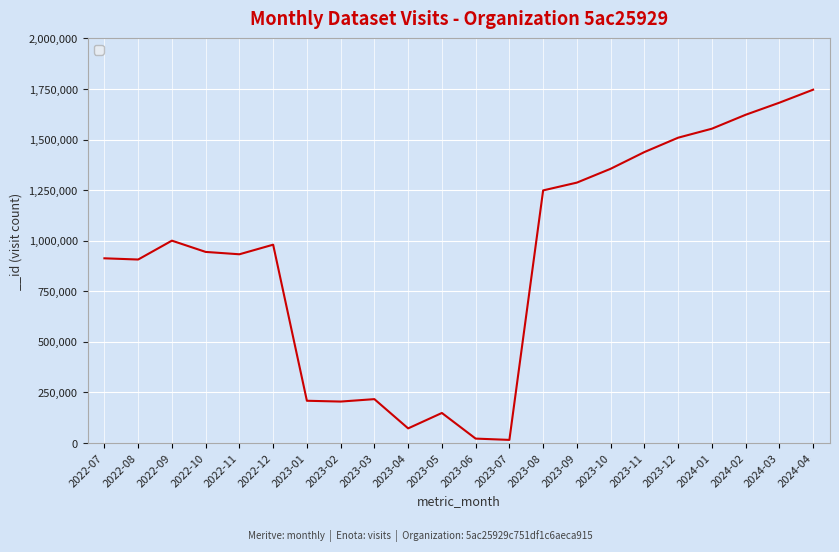

Is it true that the value at 2023-02 is 286873?

False